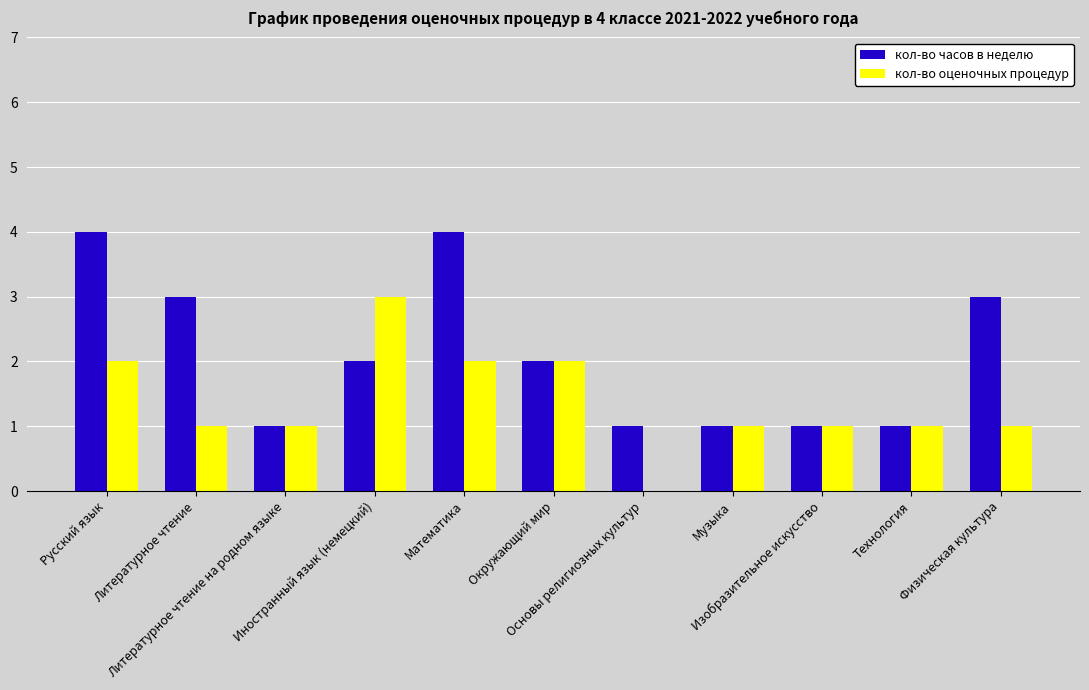

What is the greatest value displayed?

4